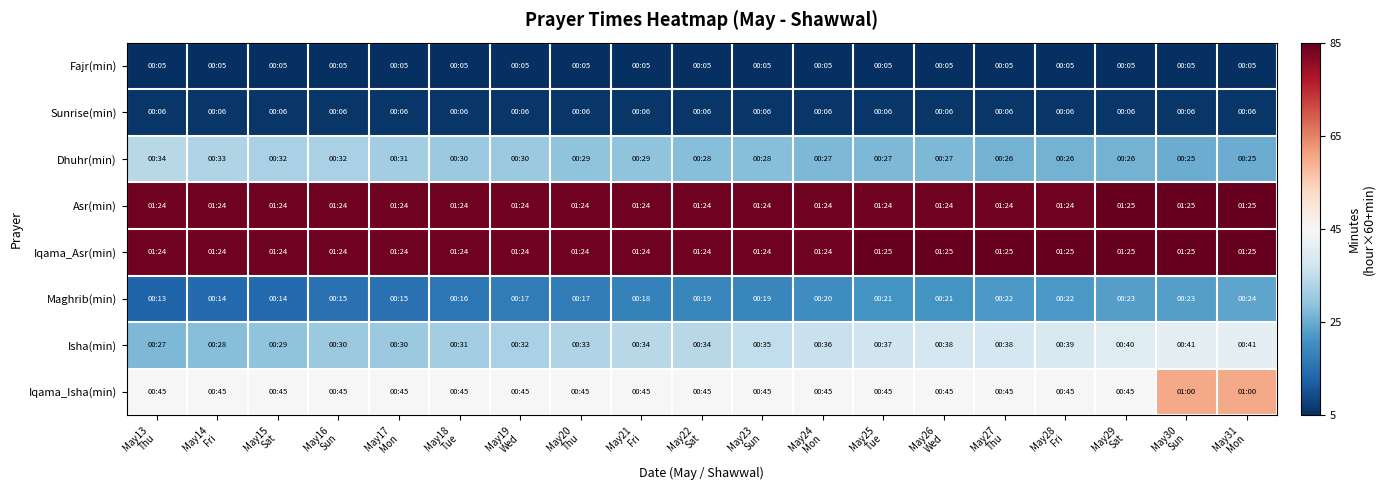

Between May14 Fri and May20 Thu, which series saw the biggest shift?

Isha(min)